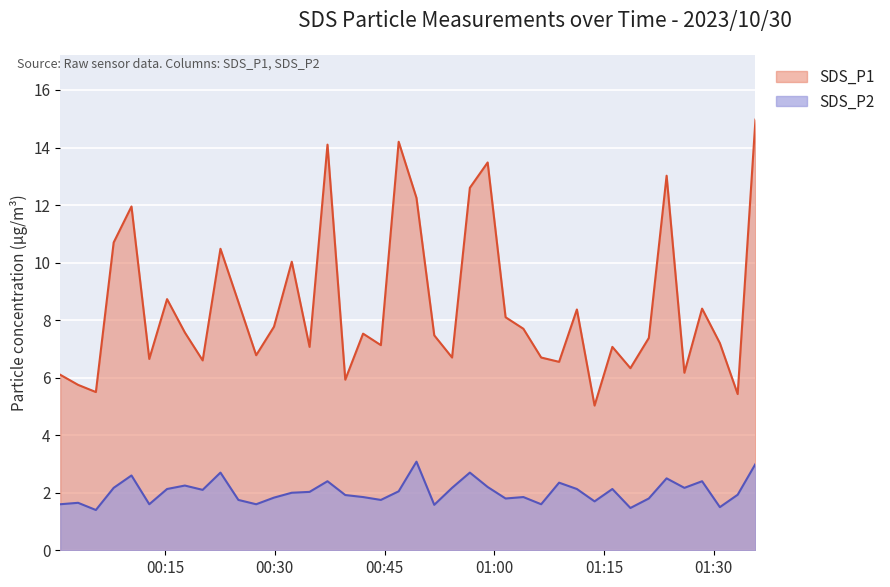

True or false: SDS_P1 and SDS_P2 intersect in this chart.

False